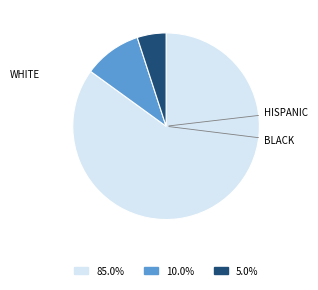

Combined, do 85.0% and 5.0% account for over 50%?

Yes